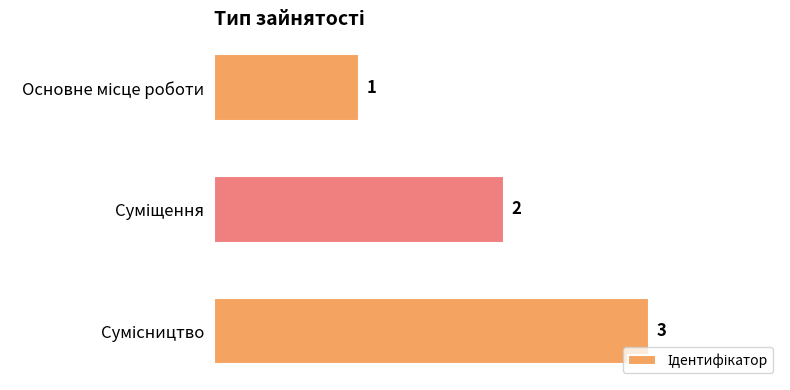

How many values are between 1 and 3?

3